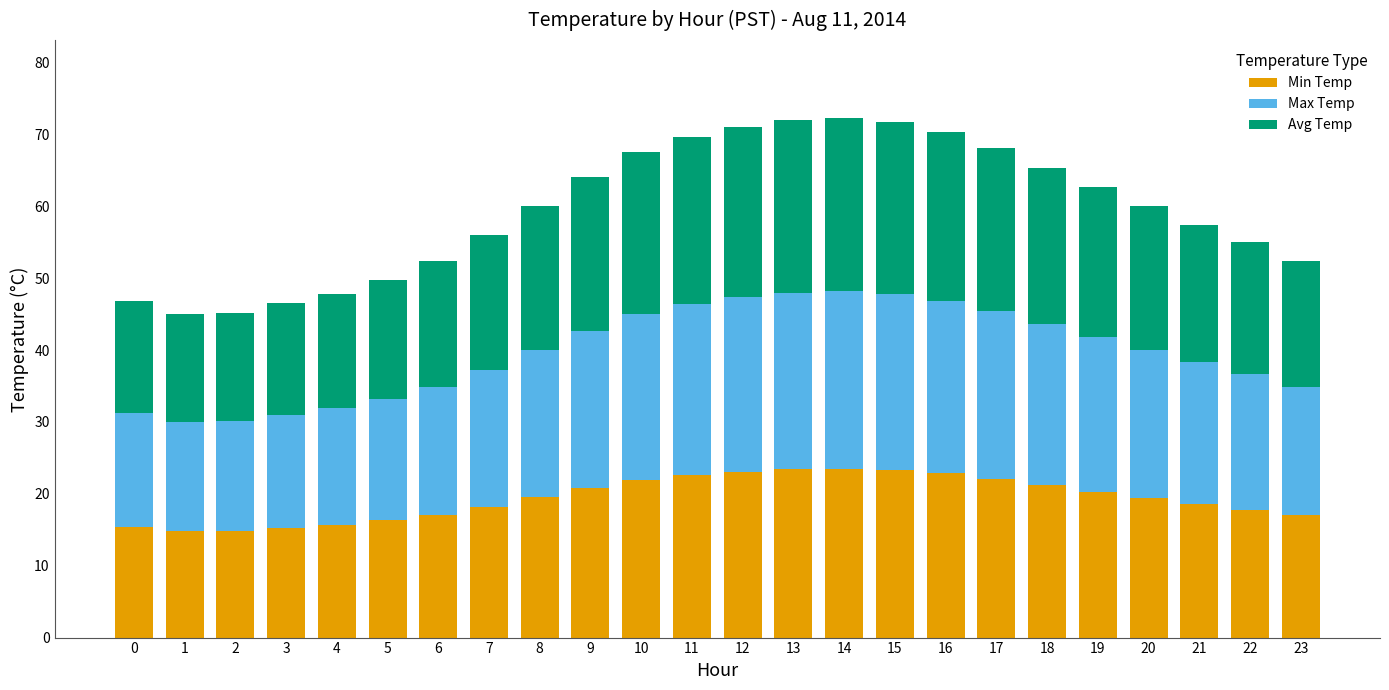

The Min Temp series shows 22.6 at 11. True or false?

True